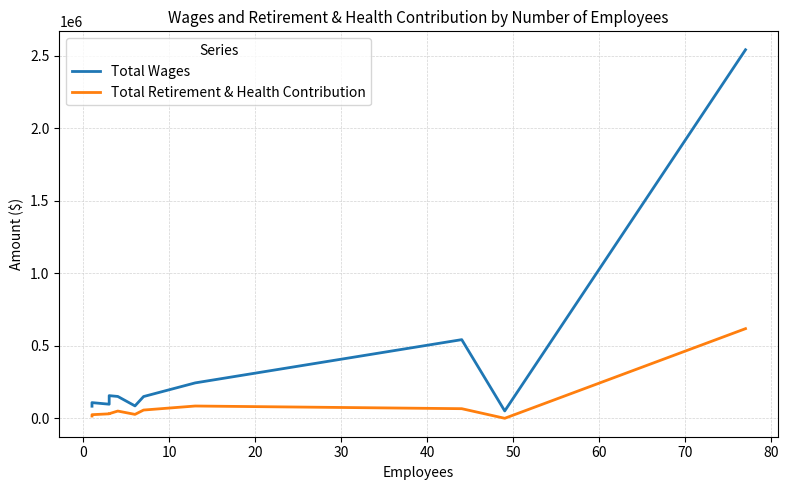

At how many categories does at least one series exceed 156177?

4